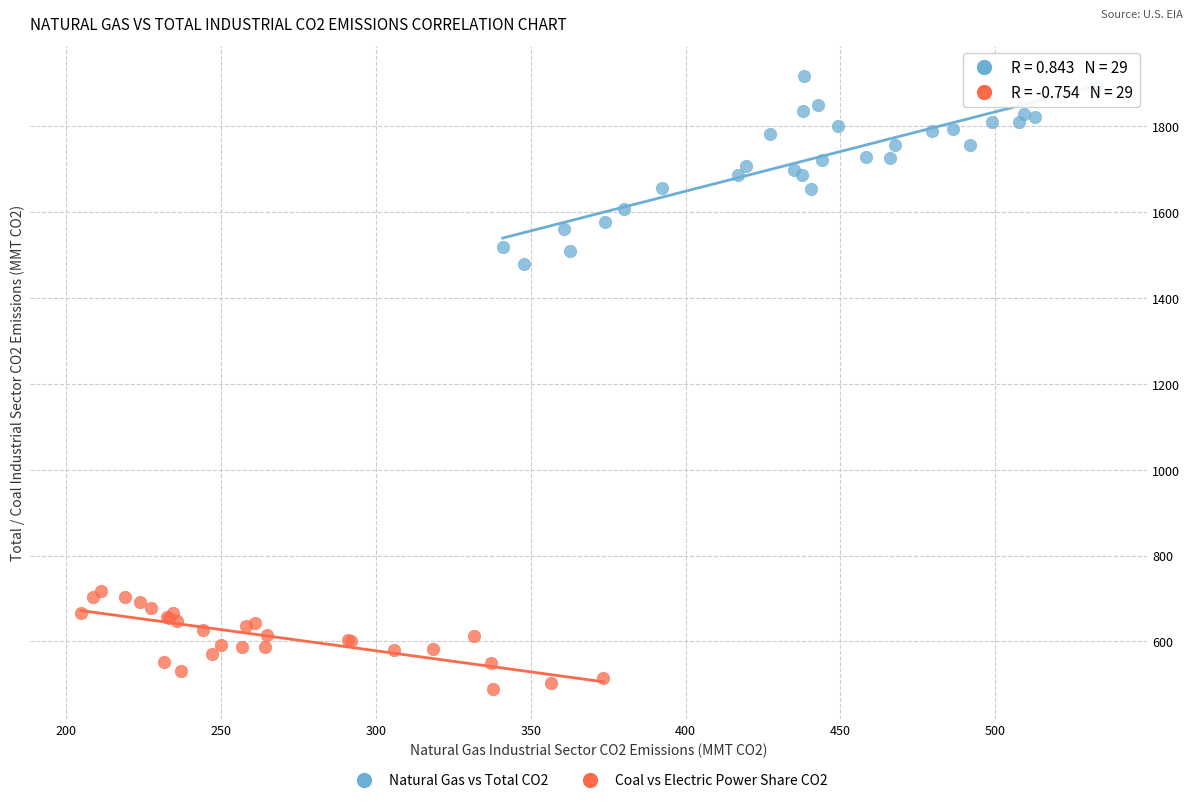

Which series contains the lowest Y value?

Coal vs Electric Power Share CO2